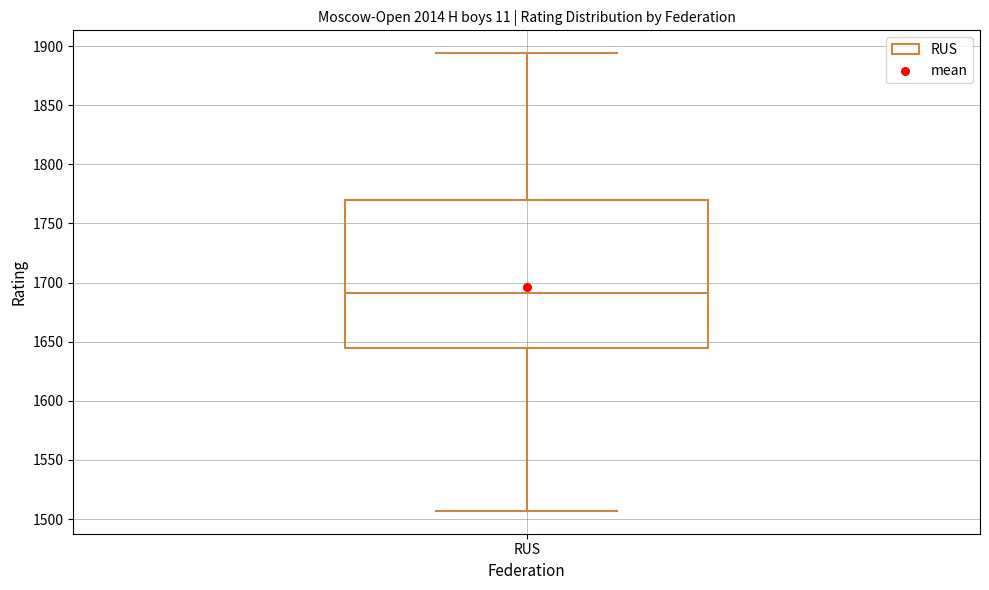

Read this box plot against the y-axis: the position of the median line, the range covered by the box, and the ends of both whiskers. The values are not printed on the chart, so give them approximately, as read against the axis.

median 1690, box 1645 to 1770, whiskers 1505 to 1895